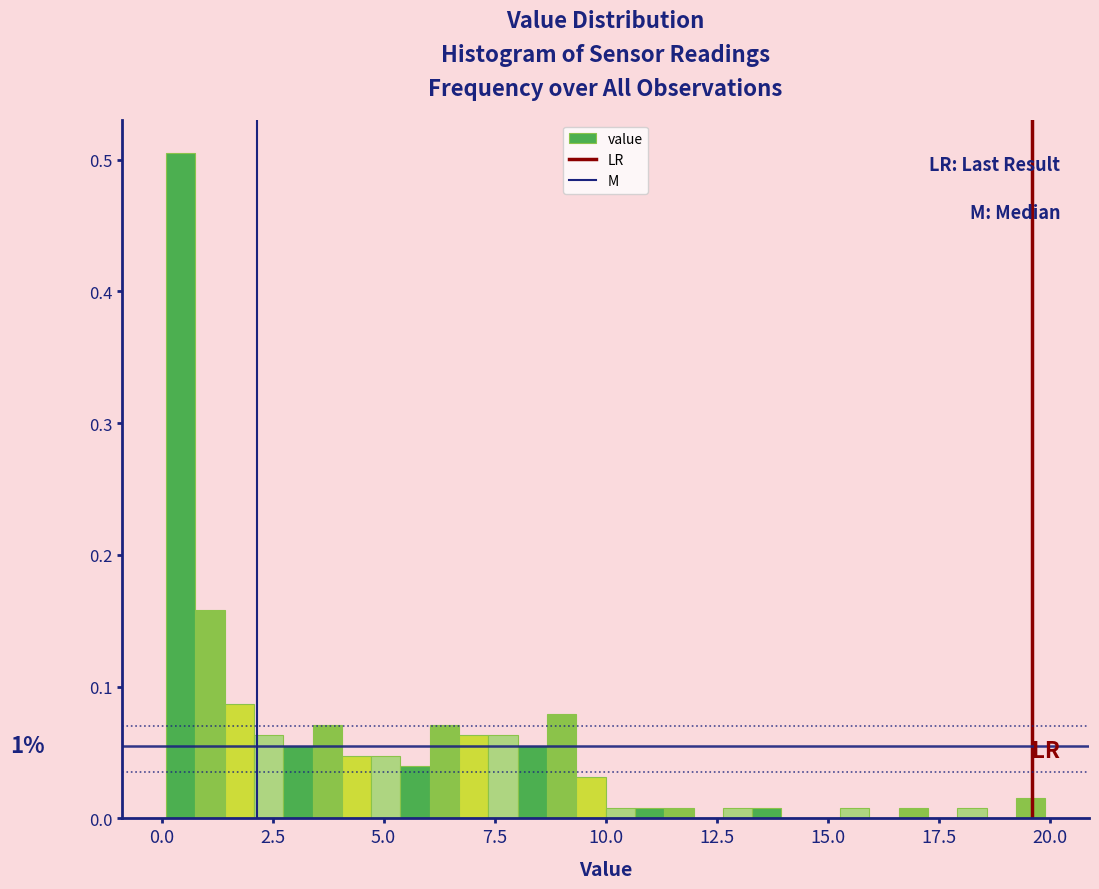

Around what value on the x-axis is the tallest bar? Give the approximate position of its centre, as read against the axis.

0.5